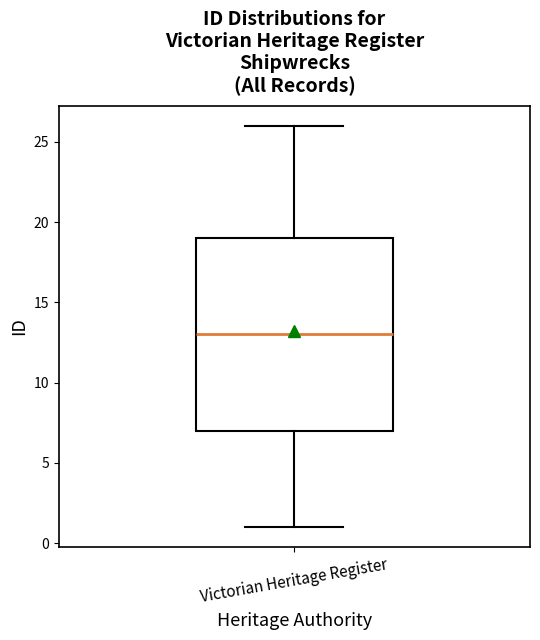

Transcribe this box plot: give where the median line is, the range the box spans, and where the two whiskers end, as read against the y-axis. The values are not printed on the chart, so give them approximately, as read against the axis.

median 13, box 7 to 19, whiskers 1 to 26